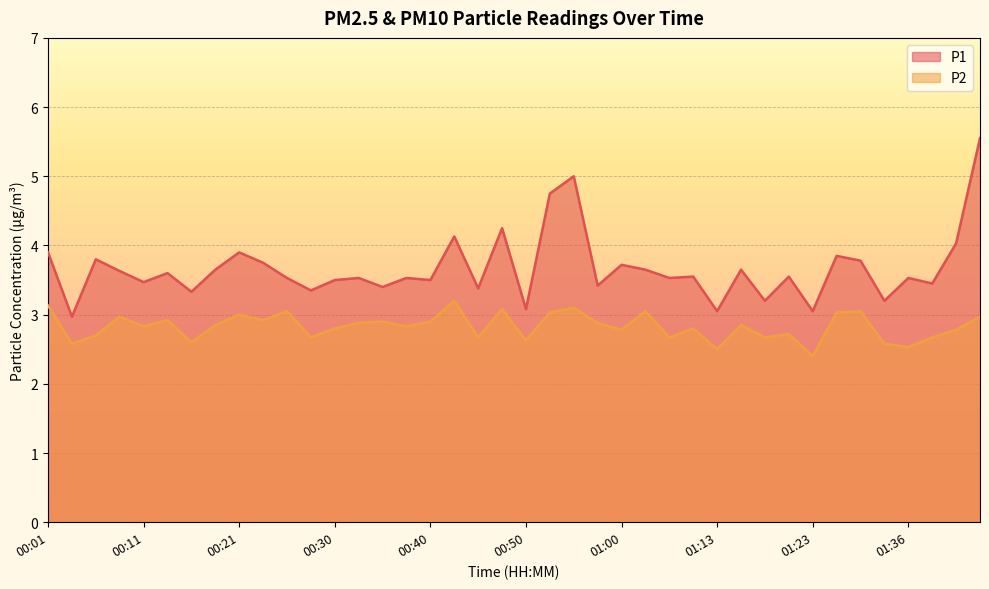

Rank the categories by P1 value from highest to lowest.

01:43, 00:55, 00:52, 00:47, 00:43, 01:41, 00:01, 00:21, 01:25, 00:06, 01:28, 00:23, 01:00, 00:18, 01:02, 01:15, 00:08, 00:13, 01:10, 01:20, 00:26, 00:33, 00:38, 01:05, 01:36, 00:30, 00:40, 00:11, 01:39, 00:57, 00:35, 00:45, 00:28, 00:16, 01:18, 01:34, 00:50, 01:13, 01:23, 00:03